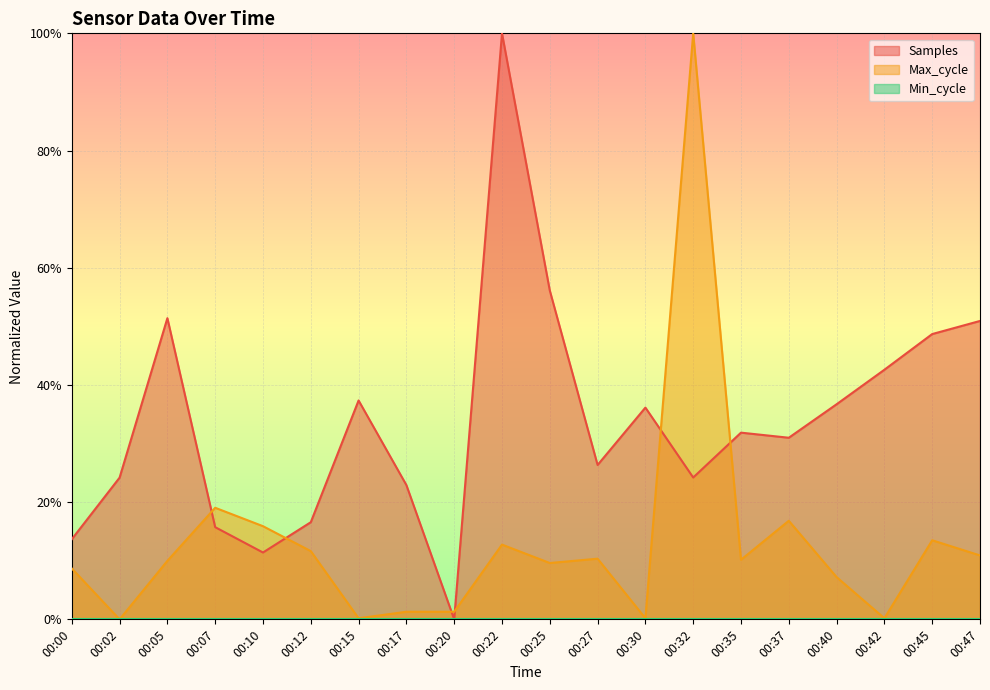

Reading left to right, list all the values displayed in this chart.

Samples: 0.1	0.2	0.5	0.2	0.1	0.2	0.4	0.2	0.0	1.0	0.6	0.3	0.4	0.2	0.3	0.3	0.4	0.4	0.5	0.5
Max_cycle: 0.1	0.0	0.1	0.2	0.2	0.1	0.0	0.0	0.0	0.1	0.1	0.1	0.0	1.0	0.1	0.2	0.1	0.0	0.1	0.1